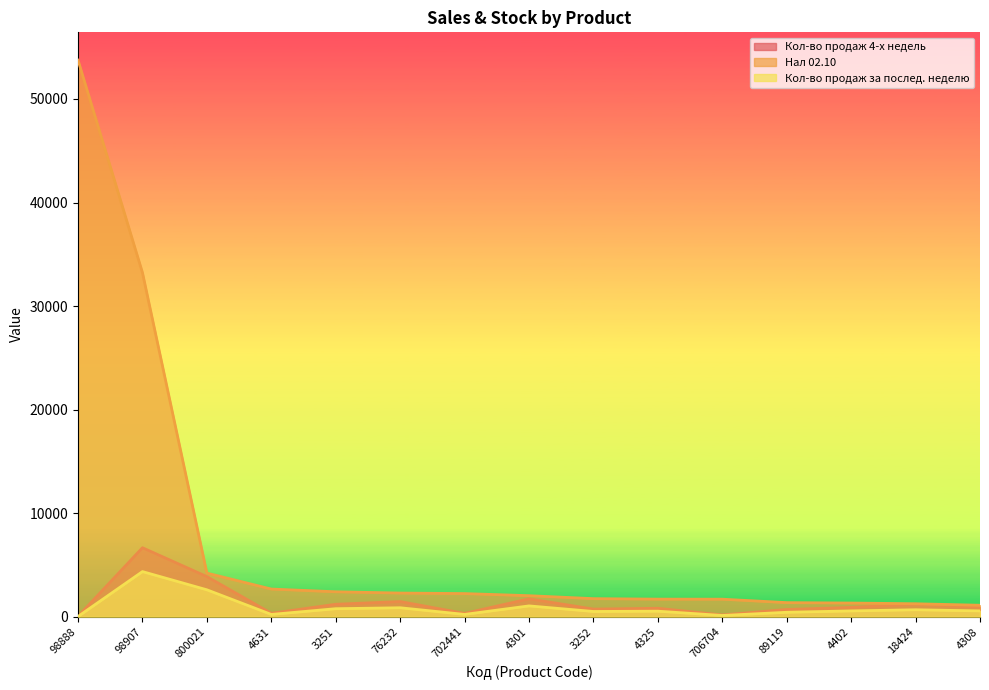

At which label does Нал 02.10 first exceed 2034?

98888